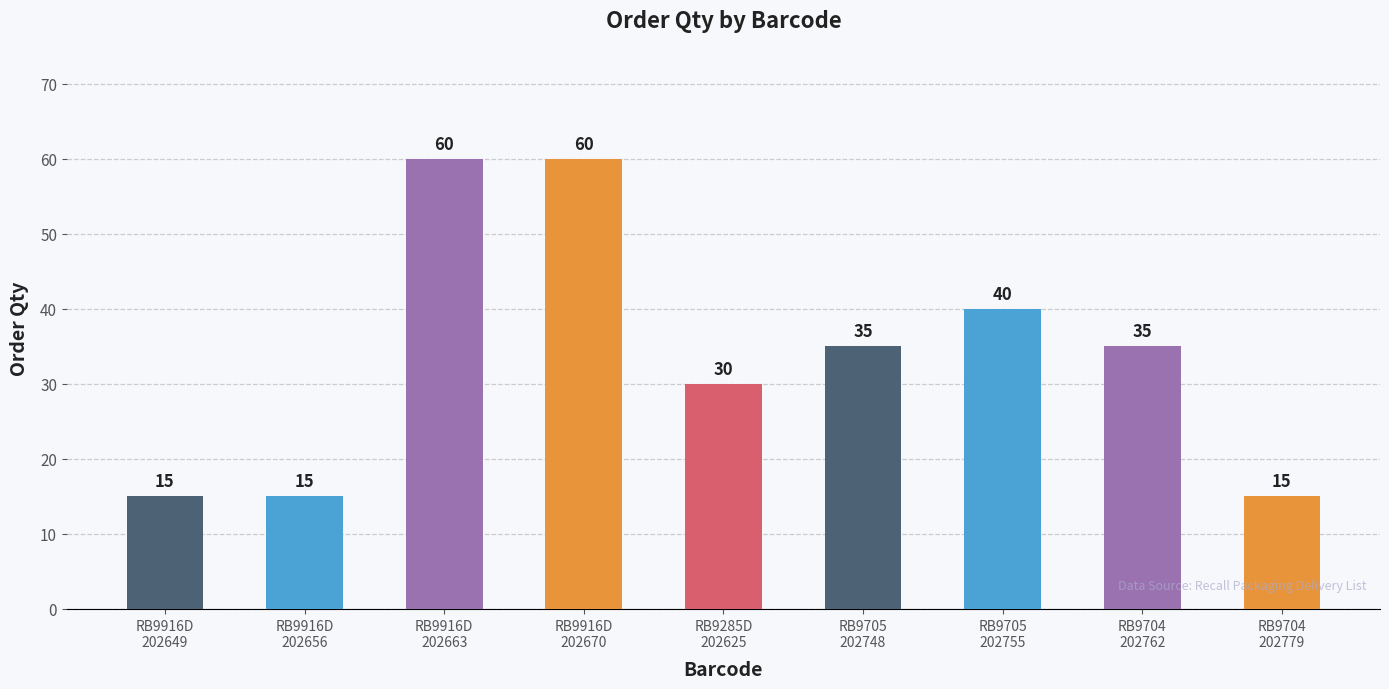

What is the change in value from RB9285D
202625 to RB9705
202748?

+5